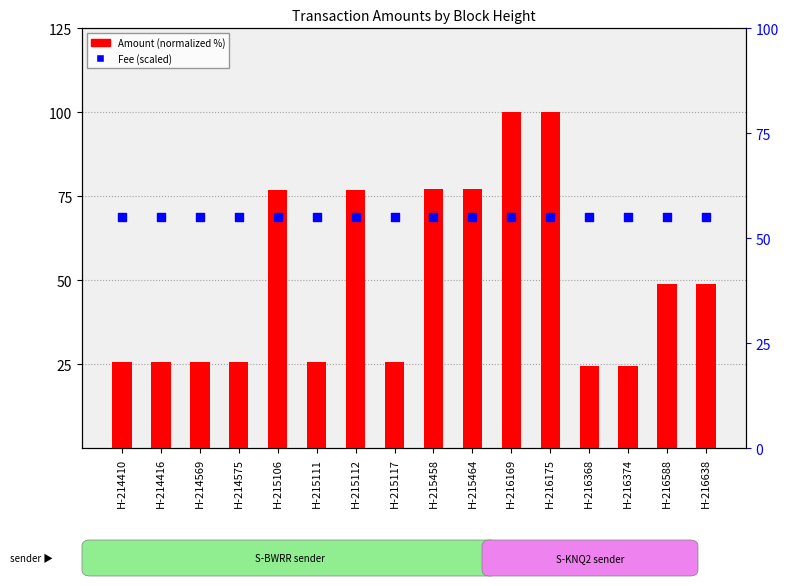

Which series has the largest total across all categories?

Fee (scaled)